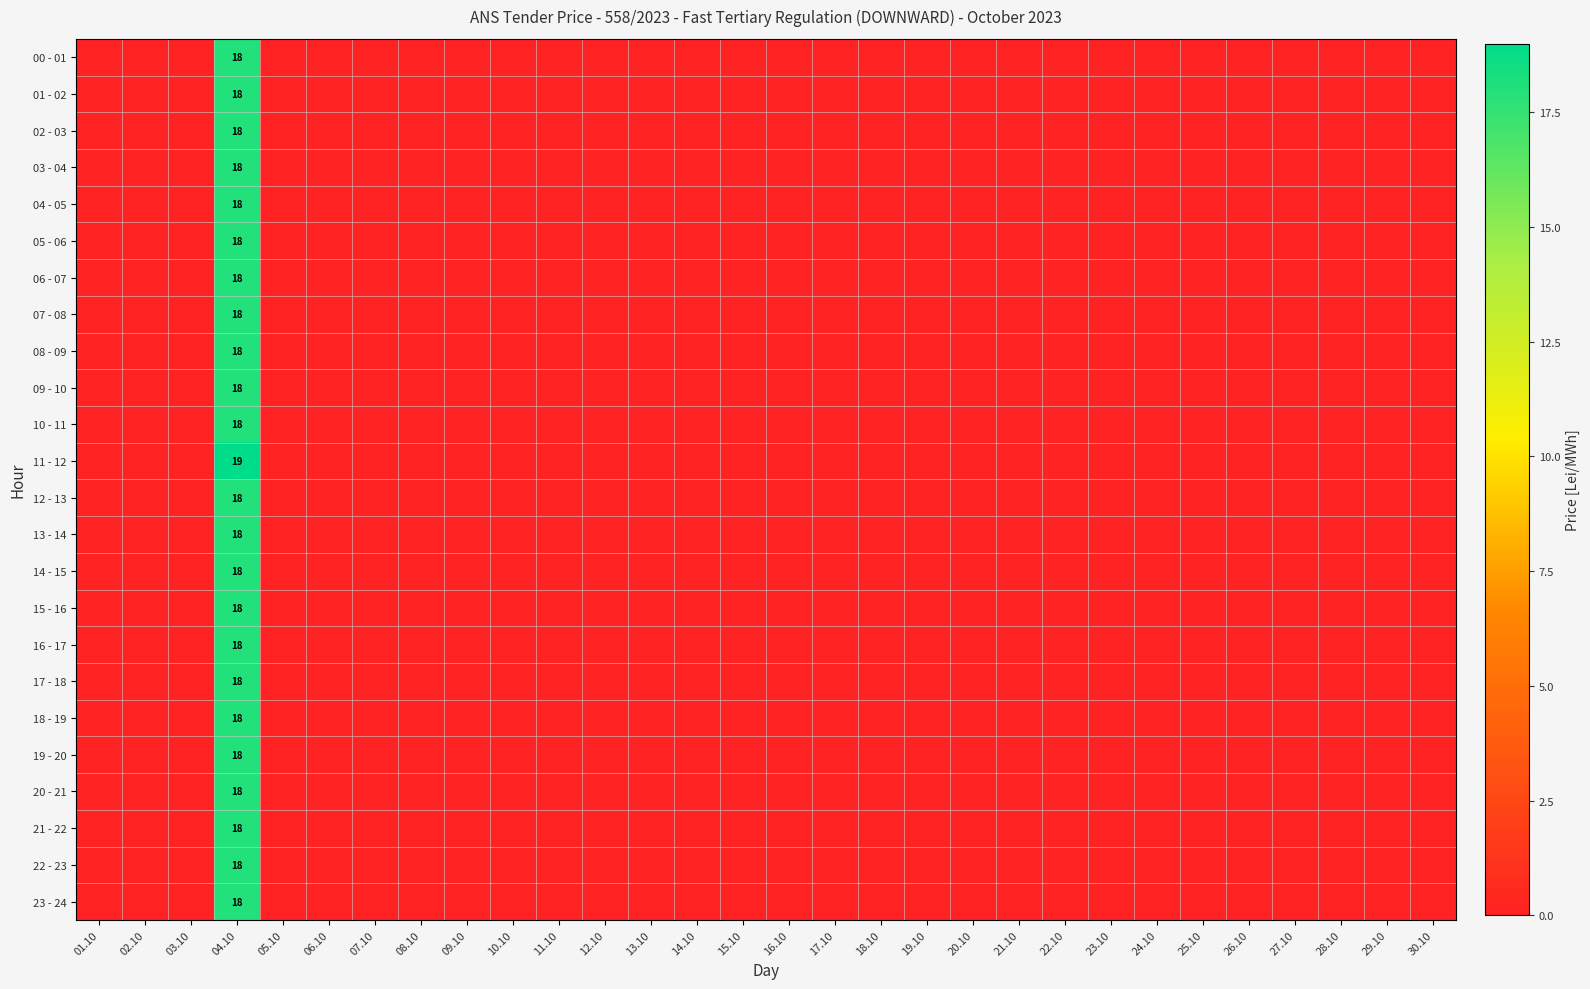

Which series has the largest range (max minus min)?

11 - 12